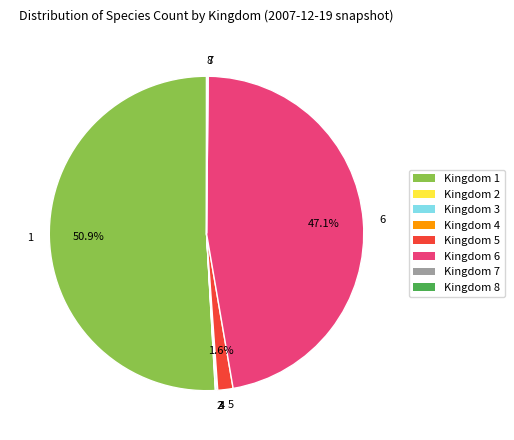

To the nearest percent, what percentage of the pie is 1?

51%